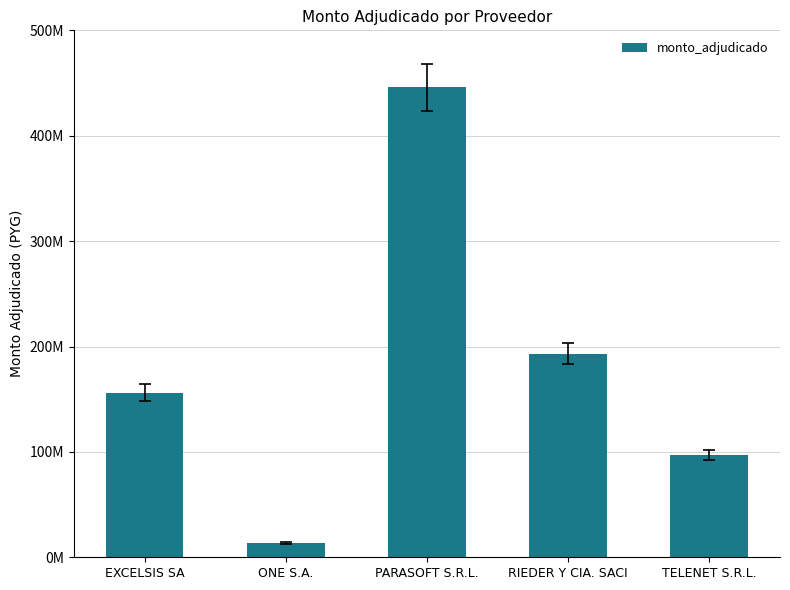

Reading left to right, what are all the values shown in this chart?

EXCELSIS SA=156310000	ONE S.A.=13402796	PARASOFT S.R.L.=445931000	RIEDER Y CIA. SACI=193300000	TELENET S.R.L.=97000000